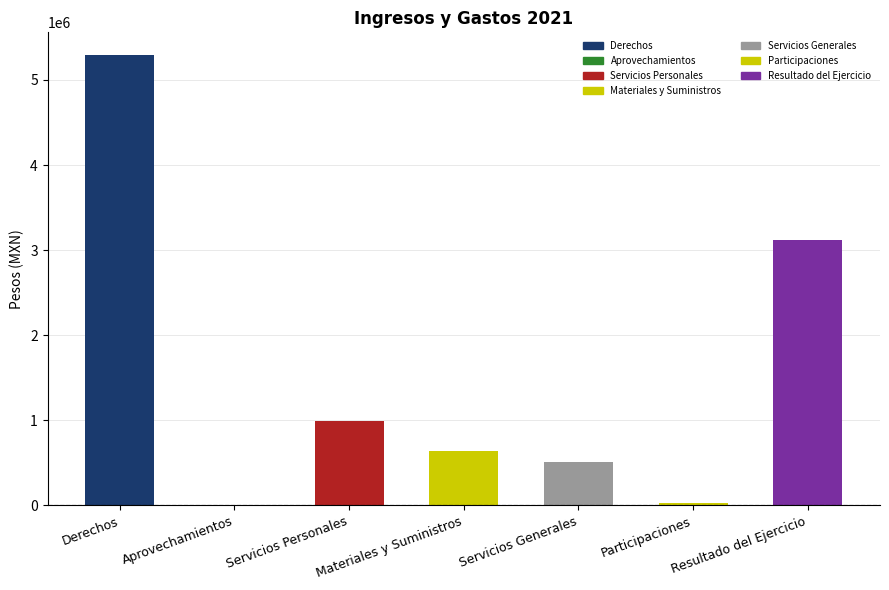

Where does the data first go above 636106?

Derechos